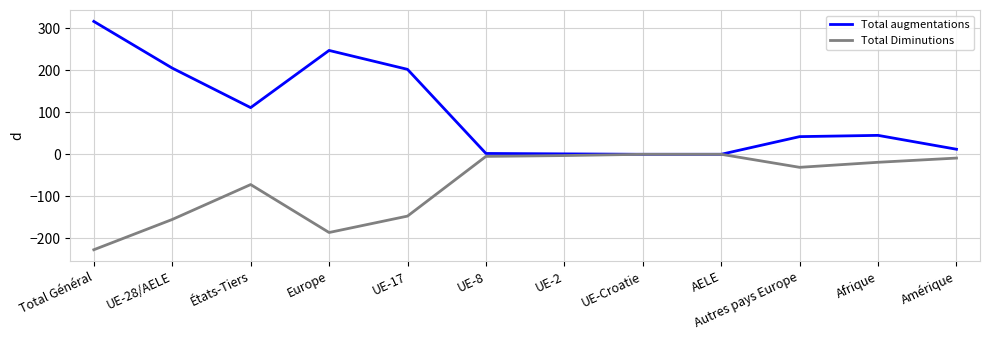

In Total Diminutions, how many points are lower than both neighbors (excluding endpoints)?

2